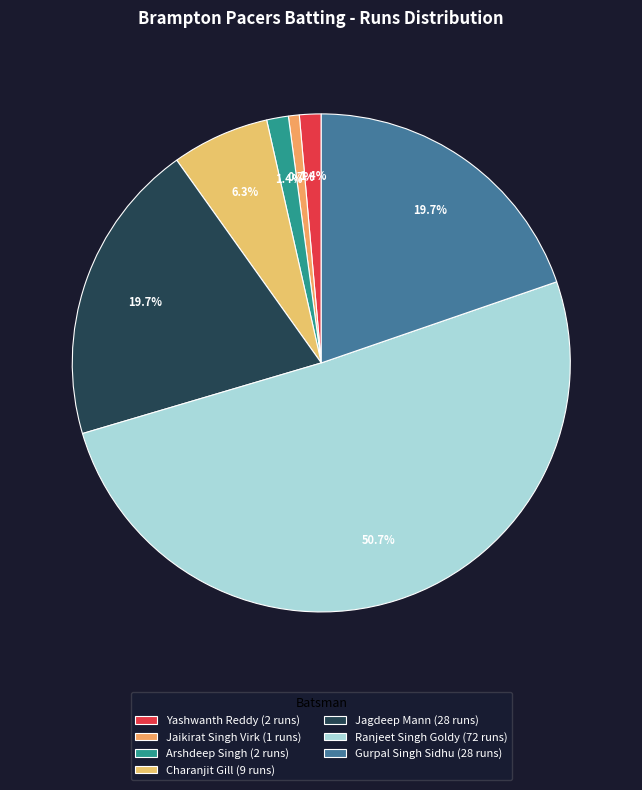

Which slice is the smallest?

Jaikirat Singh Virk (1 runs)